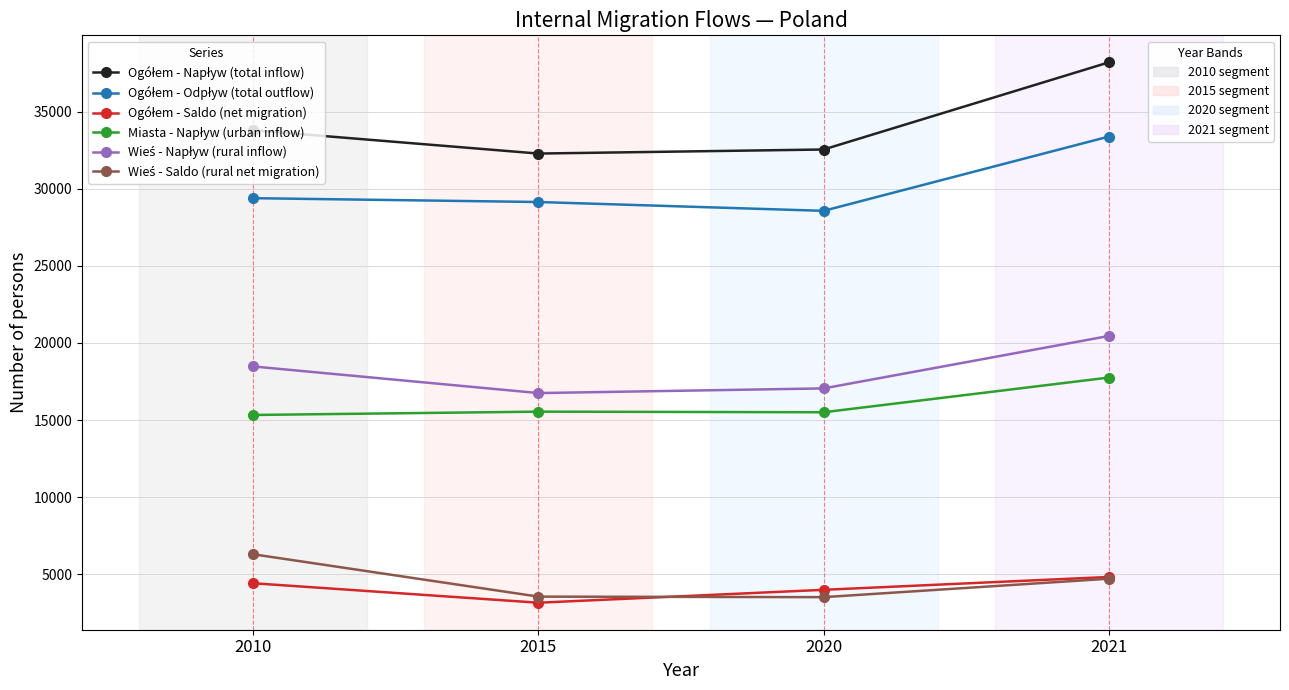

What is the spread (max minus min) of values at 2015?

29150